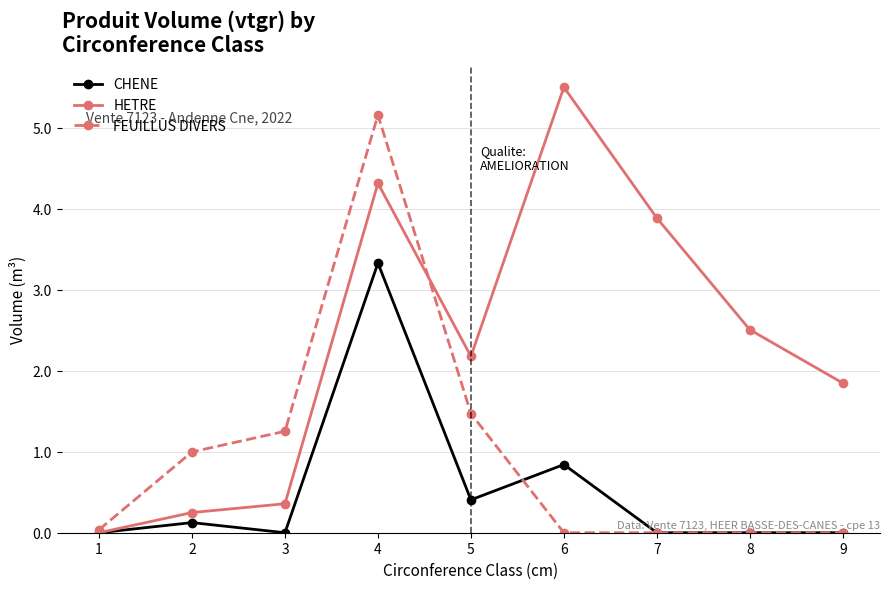

What is the average value of the HETRE series?

2.3